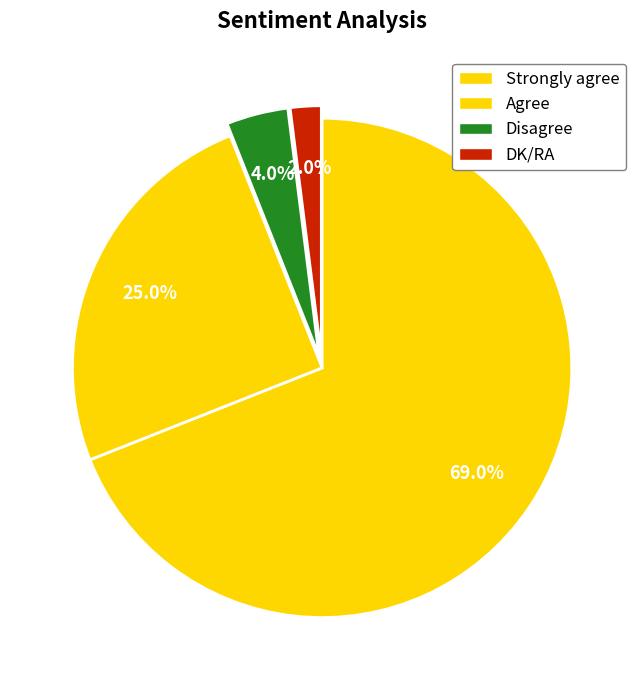

Does any single category account for the majority?

Yes